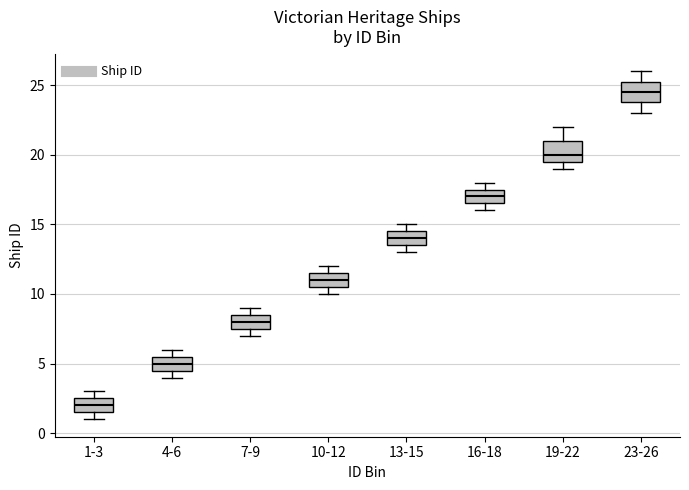

Reading left to right, transcribe this box plot: for each box, give where its median line is, the range the box spans, and where its two whiskers end, as read against the y-axis. The values are not printed on the chart, so give them approximately, as read against the axis.

1-3: median 2.0, box 1.5 to 2.5, whiskers 1.0 to 3.0
4-6: median 5.0, box 4.5 to 5.5, whiskers 4.0 to 6.0
7-9: median 8.0, box 7.5 to 8.5, whiskers 7.0 to 9.0
10-12: median 11.0, box 10.5 to 11.5, whiskers 10.0 to 12.0
13-15: median 14.0, box 13.5 to 14.5, whiskers 13.0 to 15.0
16-18: median 17.0, box 16.5 to 17.5, whiskers 16.0 to 18.0
19-22: median 20.0, box 19.5 to 21.0, whiskers 19.0 to 22.0
23-26: median 24.5, box 24.0 to 25.5, whiskers 23.0 to 26.0